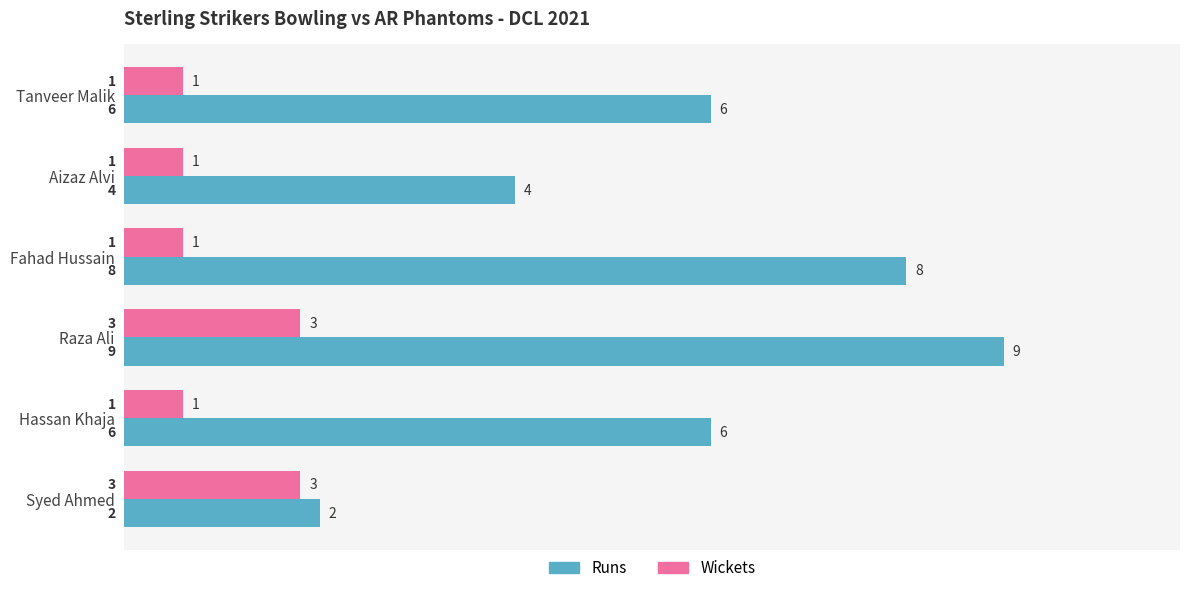

What are all the series names shown in the legend?

Runs, Wickets